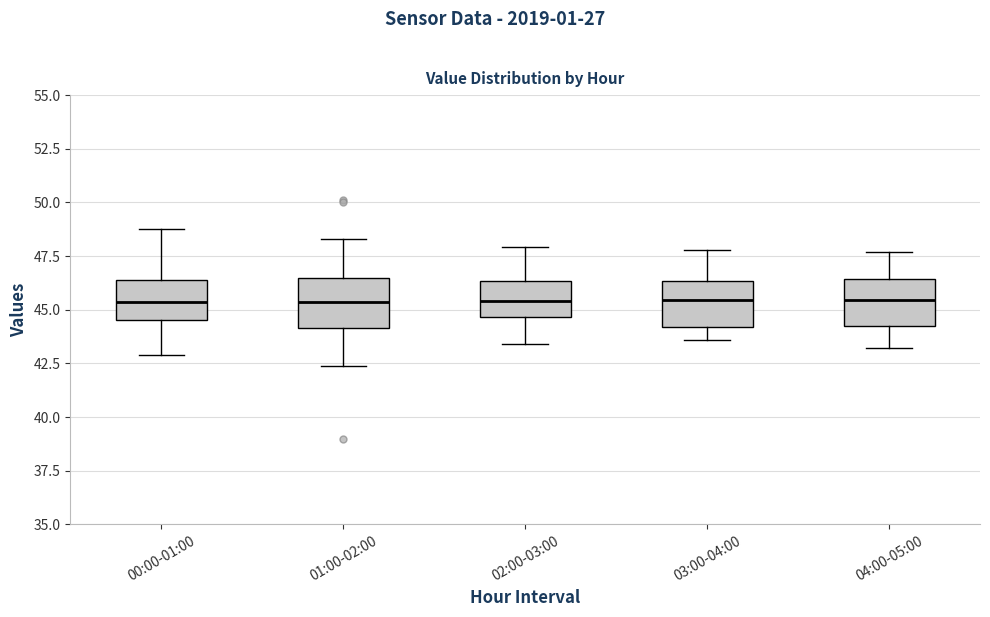

Where does the upper whisker of the box for 01:00-02:00 end on the y-axis? The values are not printed on the chart, so give them approximately, as read against the axis.

48.5